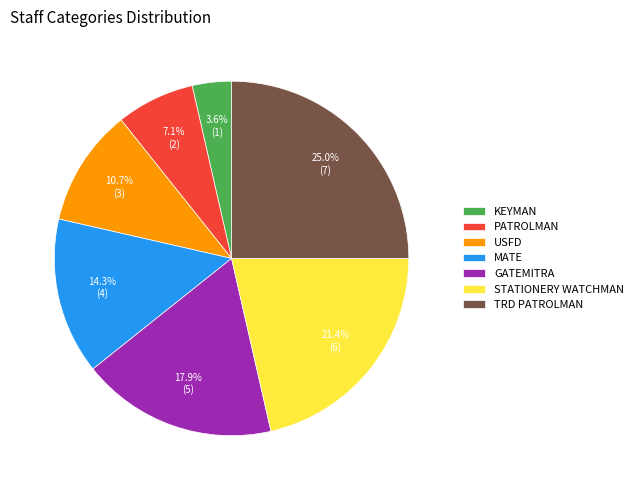

To the nearest percent, what is the difference between the STATIONERY WATCHMAN and PATROLMAN slice percentages?

14%